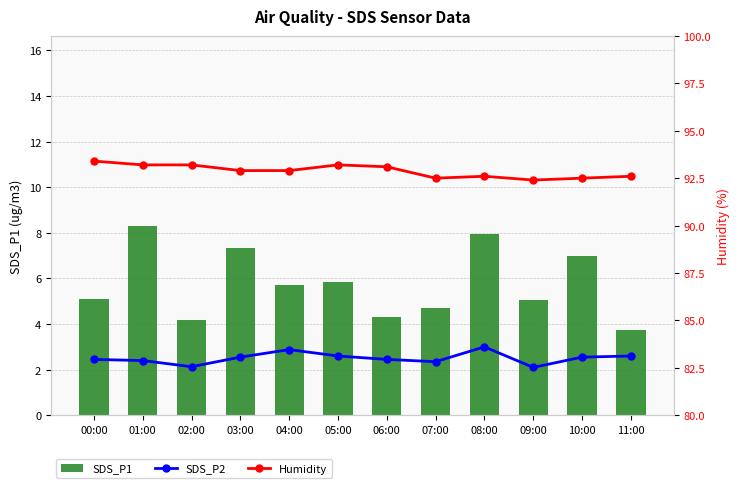

What is the label of the 7th bar from the right?

05:00